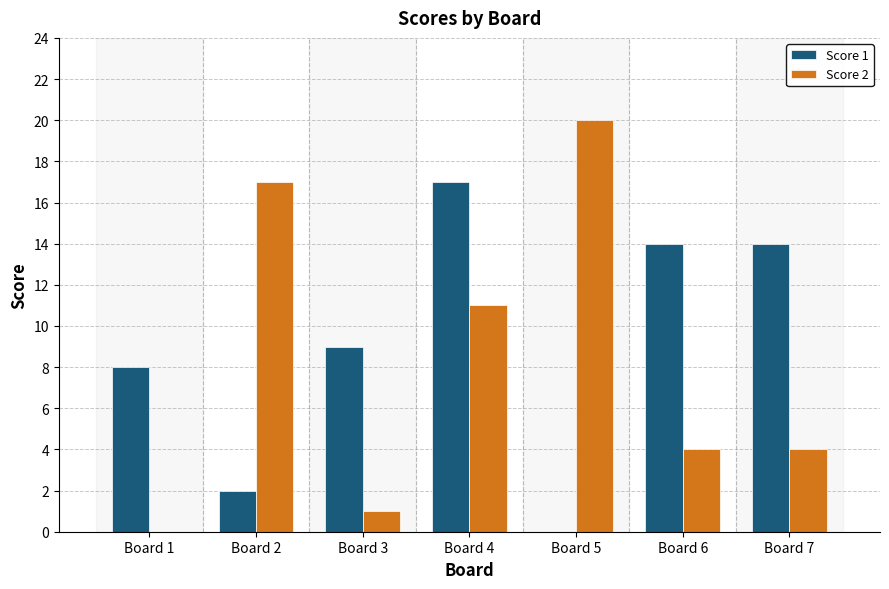

True or false: Score 2 has a value of 18 at Board 4.

False